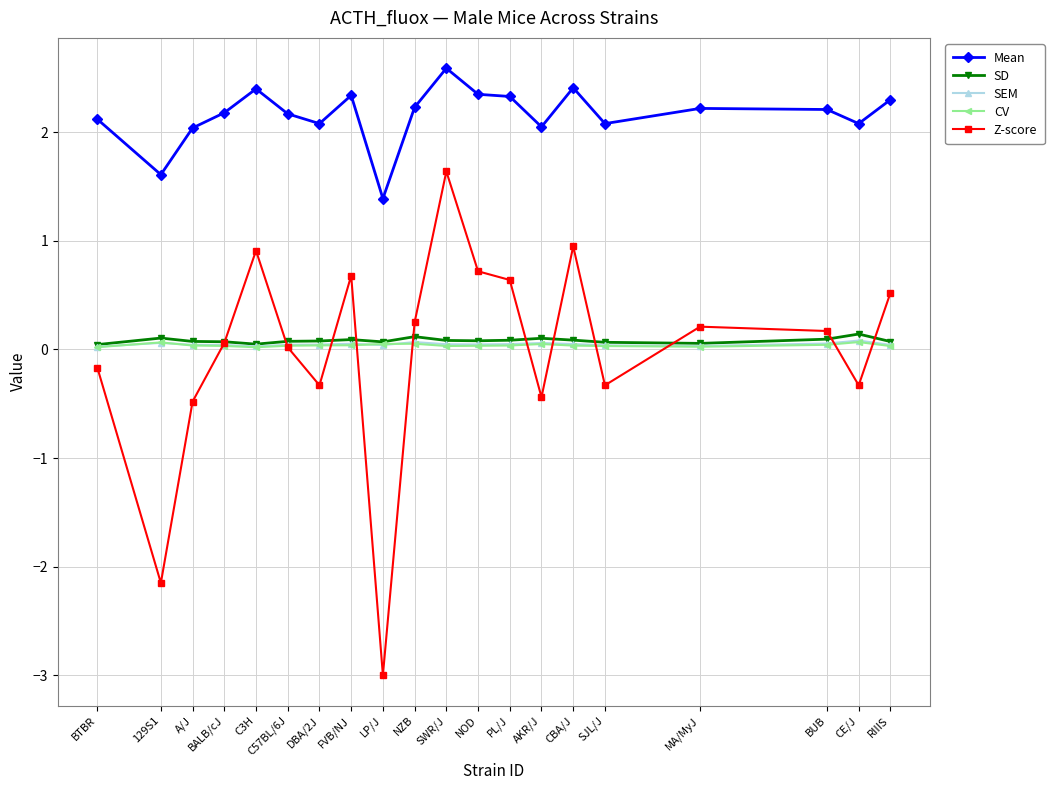

True or false: Z-score has a value of 0.4 at SWR/J.

False